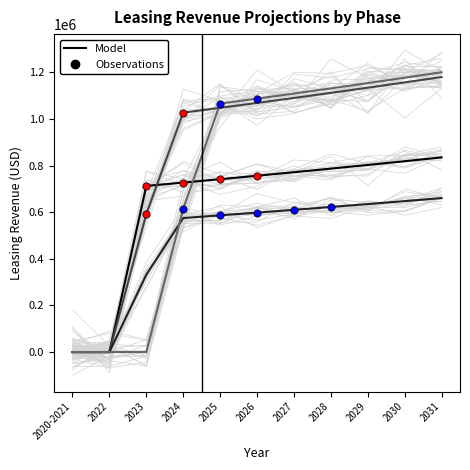

What is the total value across all series at 2031?

3875117.0